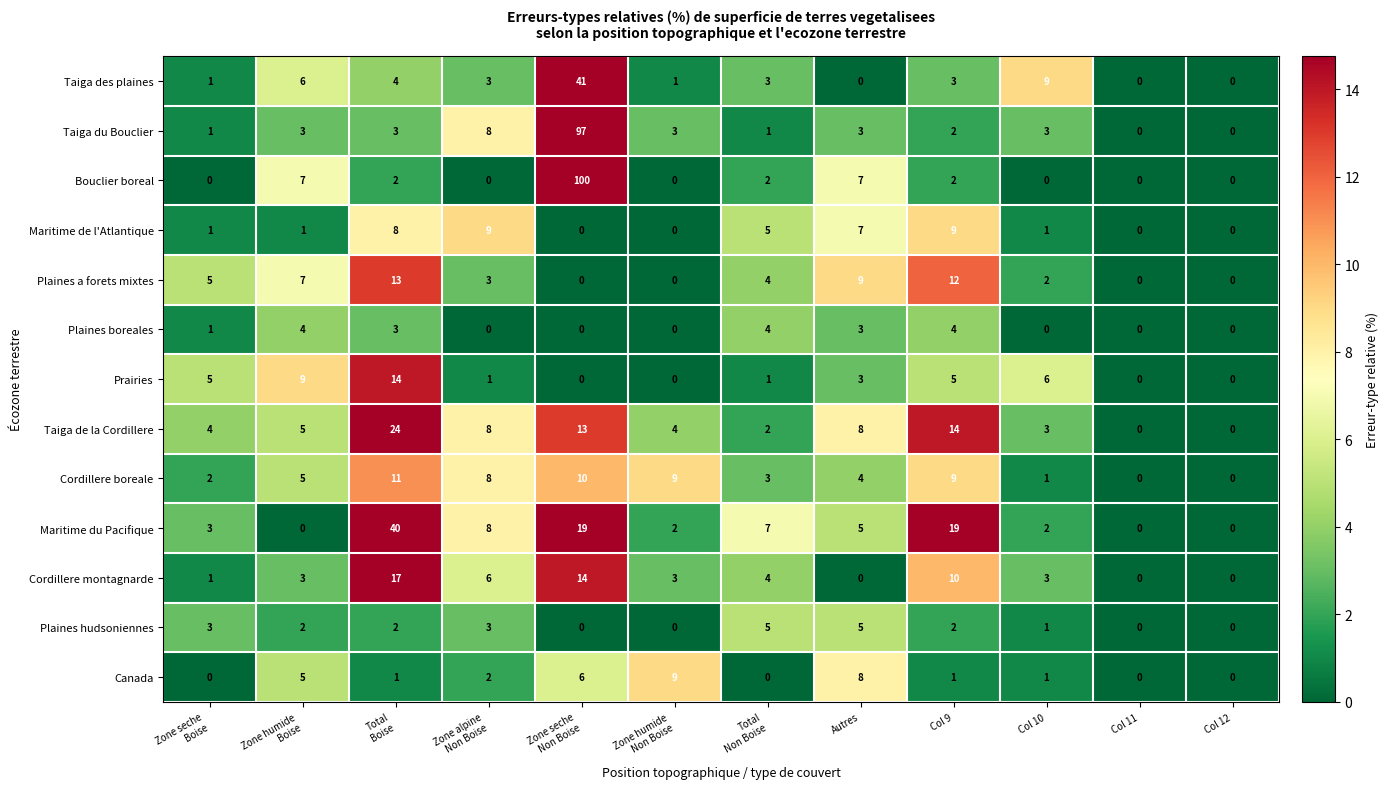

At how many categories does at least one series exceed 41?

1